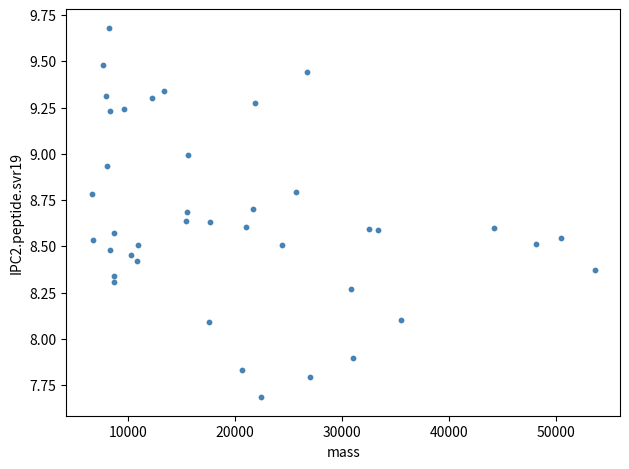

What is the range of X values (max minus min)?

46982.4